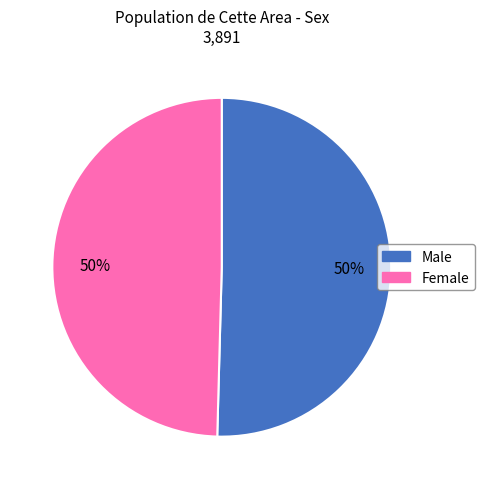

Is the sum of Female and Male greater than half?

Yes